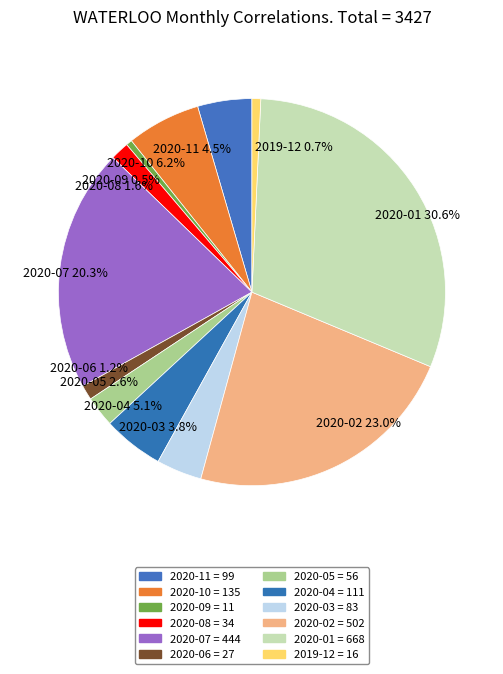

How many segments does this pie chart have?

12